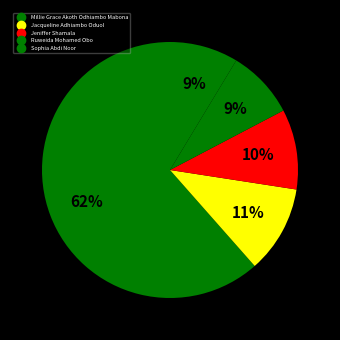

How many slices are in this pie chart?

5